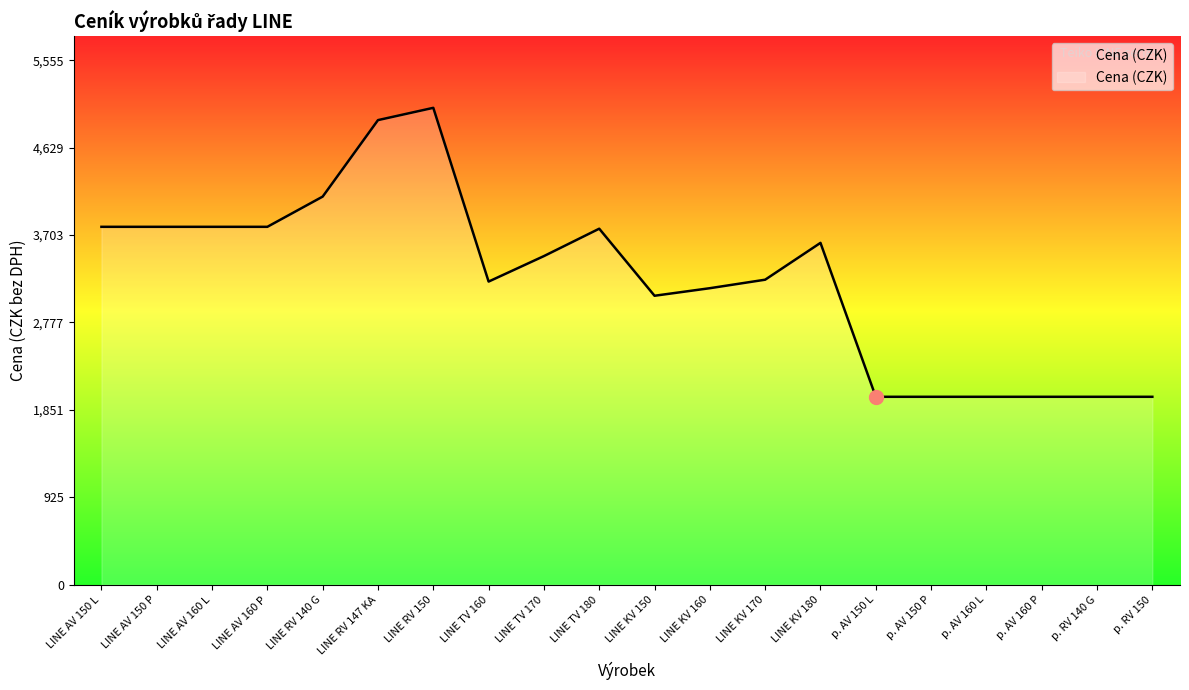

What position from the right is p. RV 140 G?

2